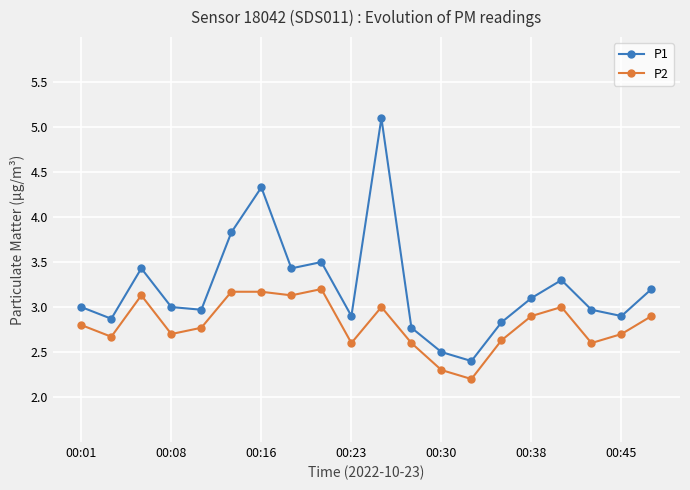

True or false: P2 has more than 0 points higher than both neighbors.

True